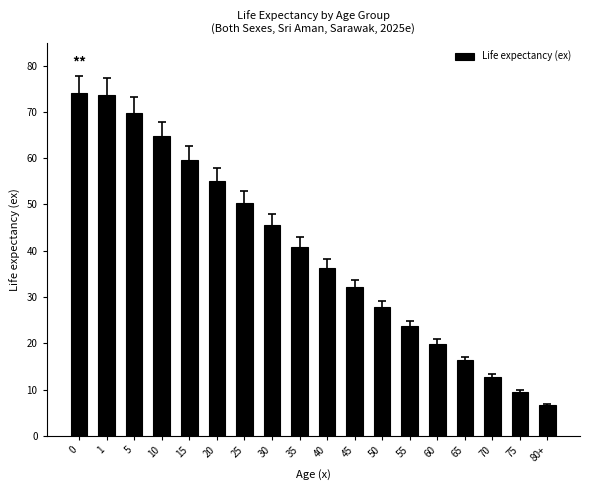

Which category has the lowest value across all series?

80+